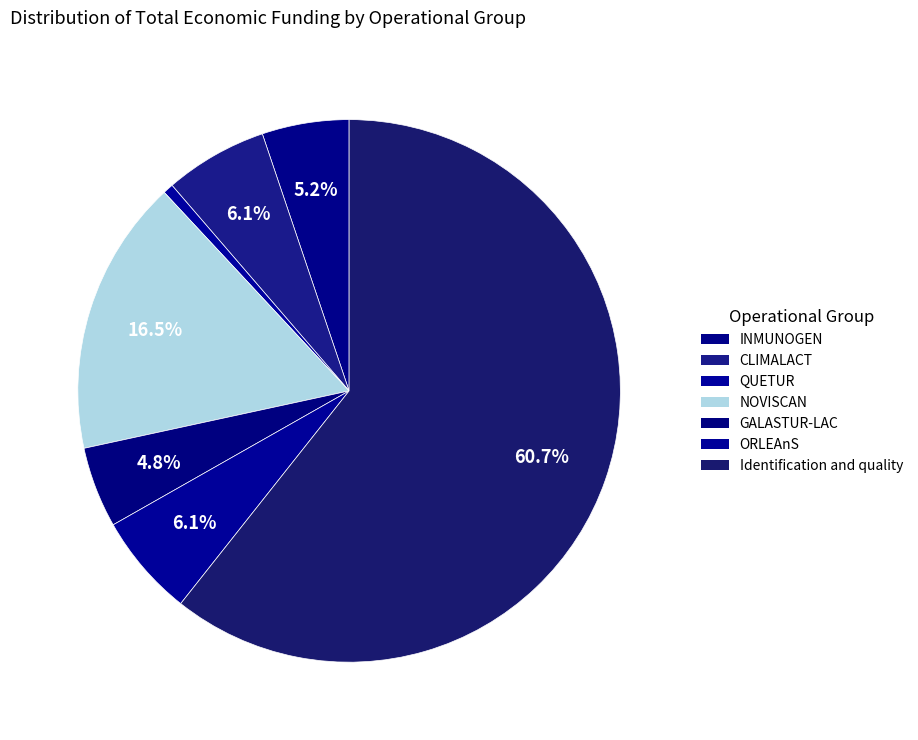

Is there a majority slice in this chart?

Yes